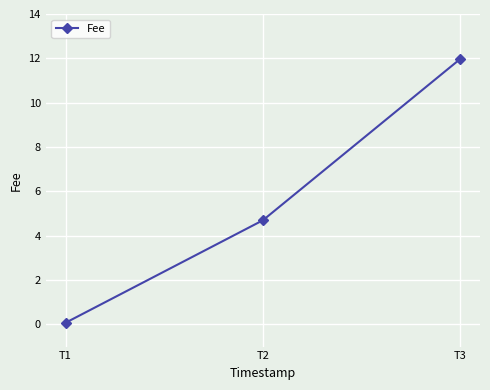

What is the difference between the maximum and second lowest values?

7.3